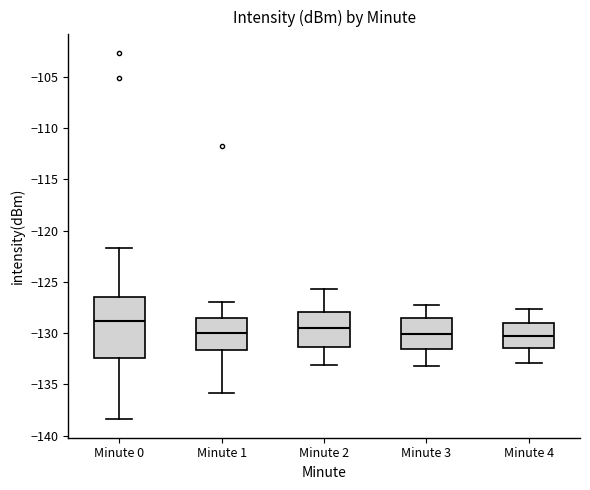

Where does the median line of the box for Minute 2 sit on the y-axis? The values are not printed on the chart, so give them approximately, as read against the axis.

-129.5